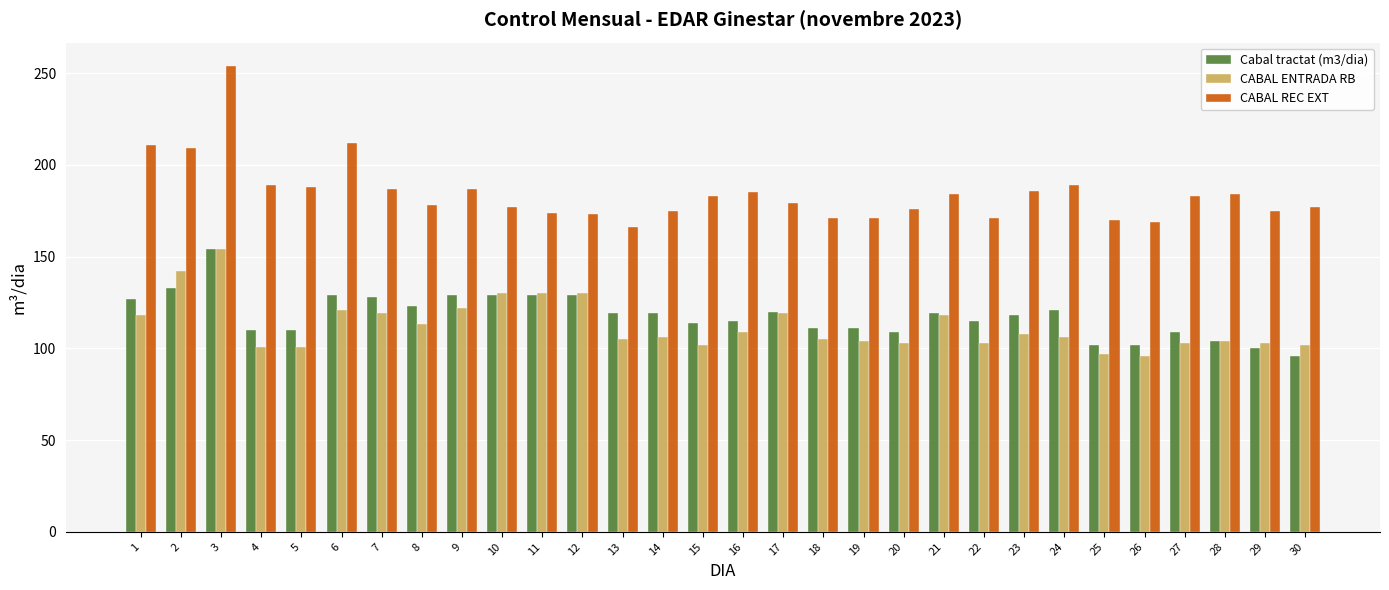

True or false: CABAL REC EXT has a value of 212 at 6.

True